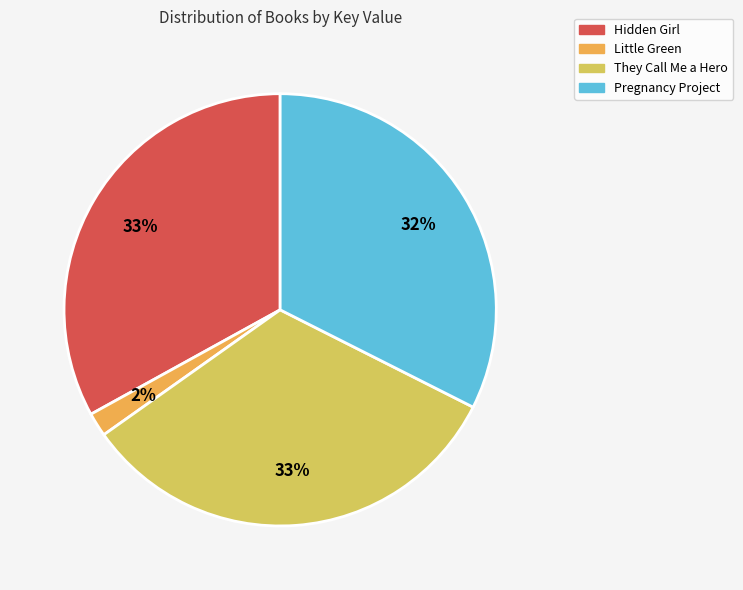

Combined, do Hidden Girl and Pregnancy Project account for over 50%?

Yes